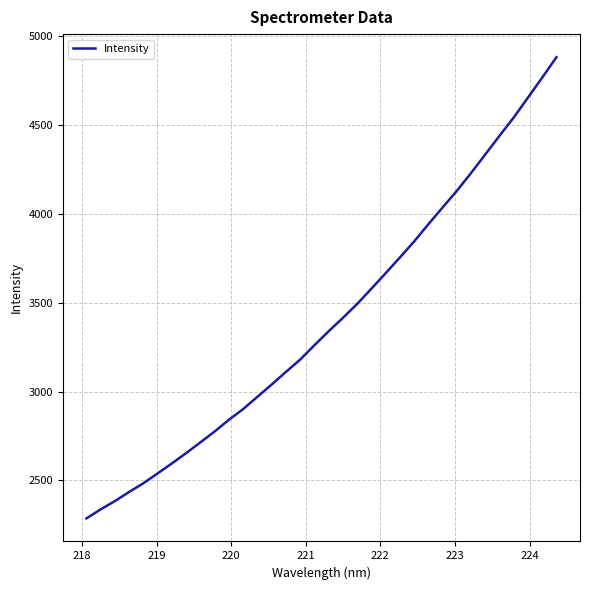

What is the smallest value displayed?

2286.8